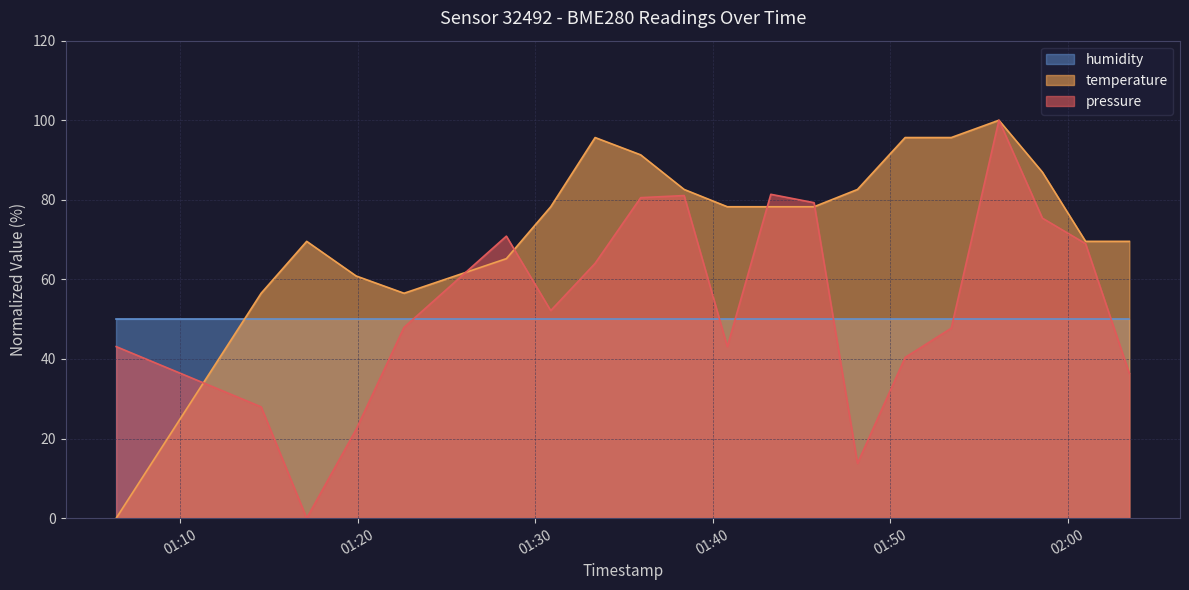

What are all the series names shown in the legend?

humidity, temperature, pressure